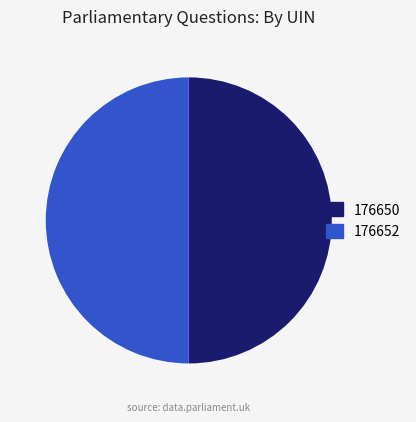

What is the ratio of the value at 176650 to the value at 176652?

1.0